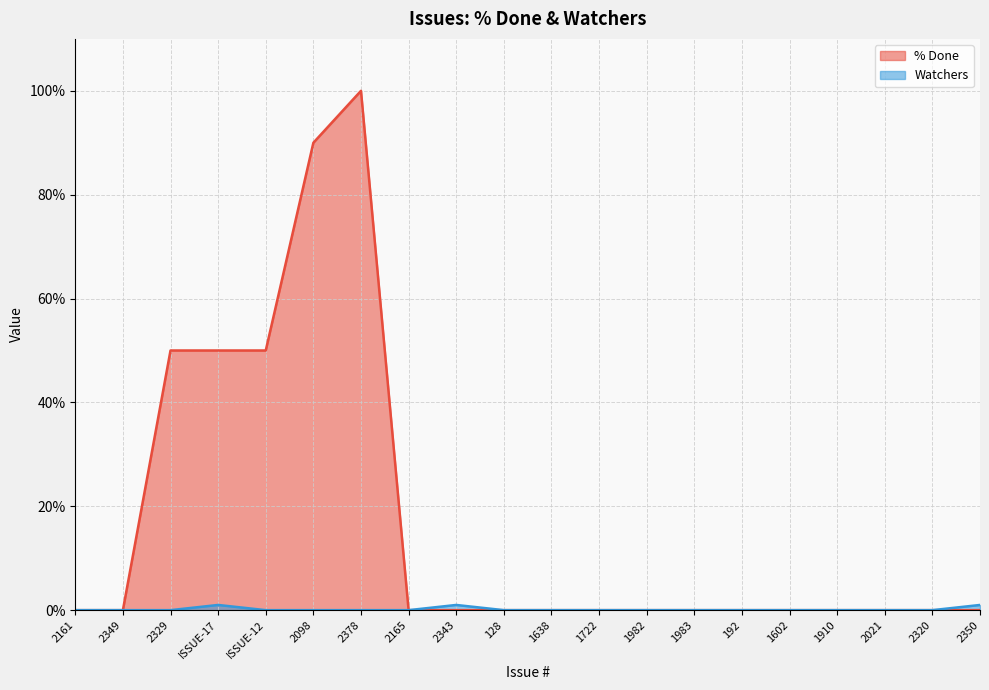

True or false: % Done has a value of -47 at 2320.

False